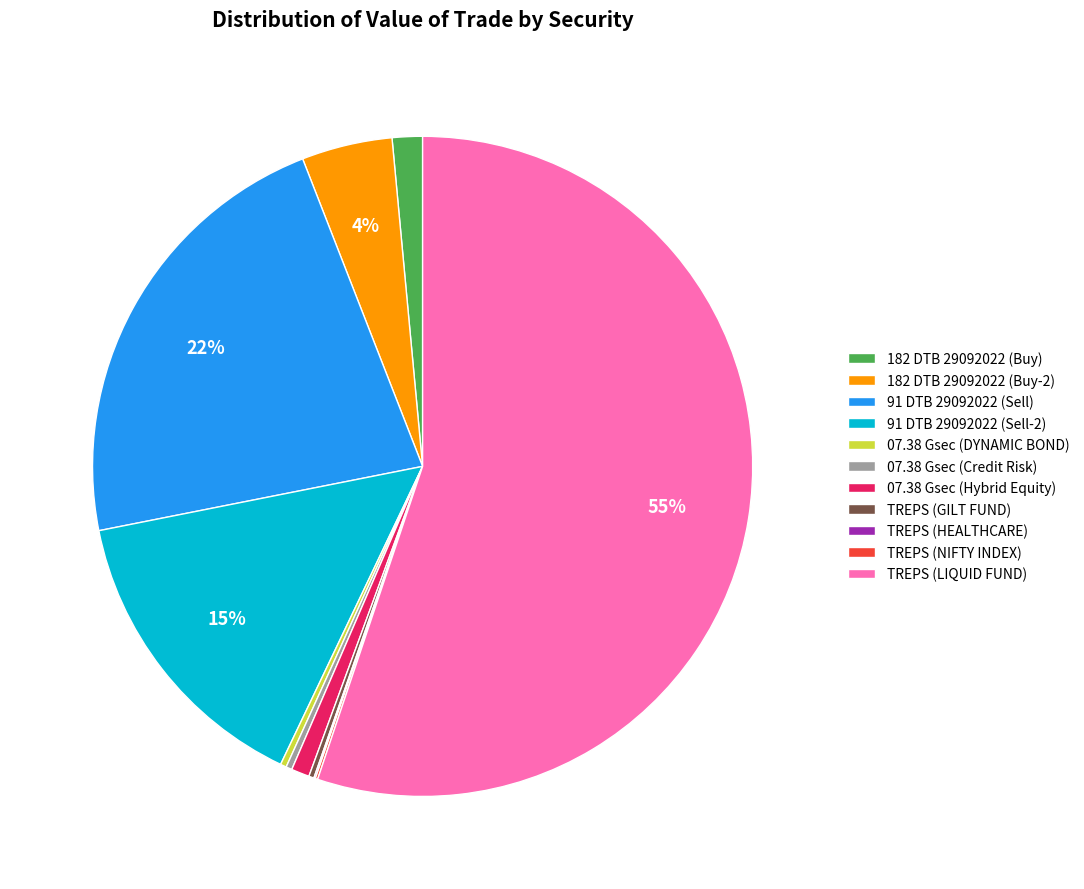

Which category has the biggest portion of the pie?

TREPS (LIQUID FUND)